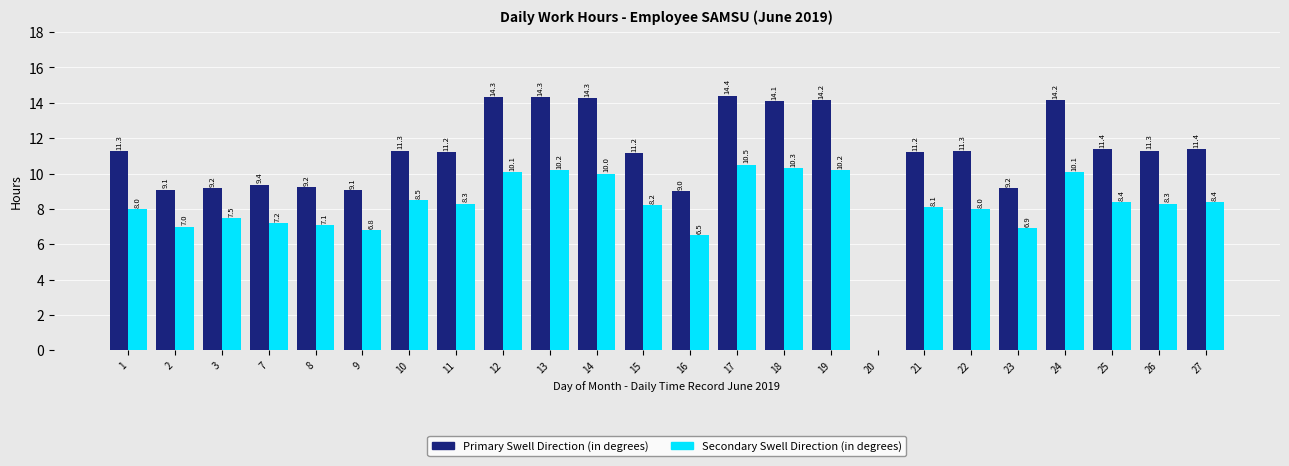

How many groups of bars are there?

24